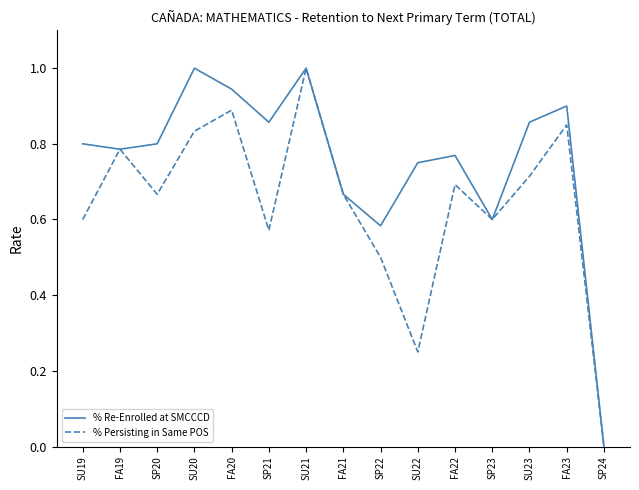

At which category is the sum across all series the highest?

SU21